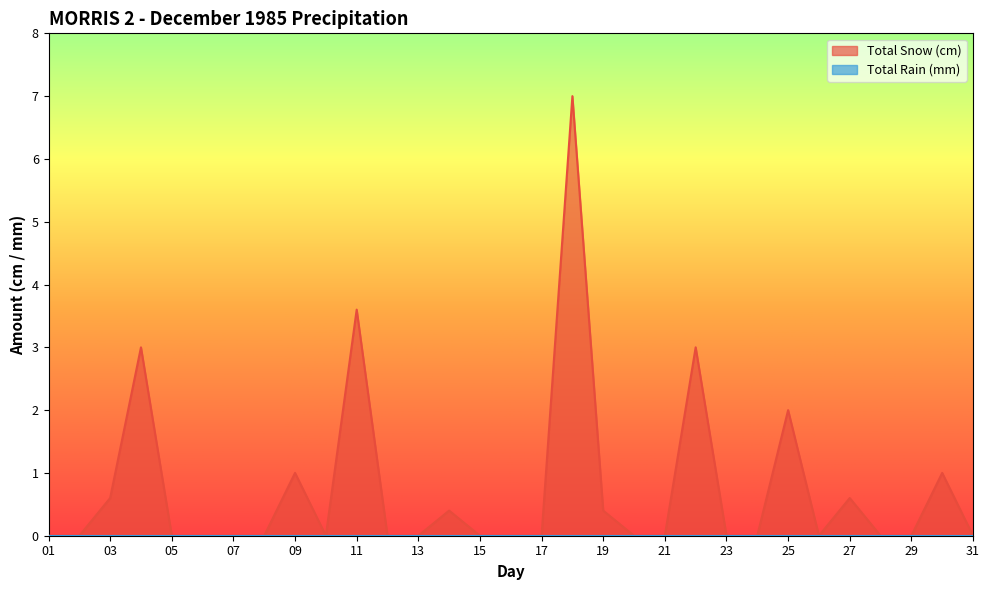

The value at 31 is 0.0. True or false?

True